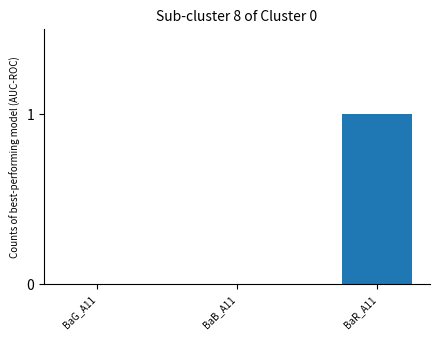

Is it true that the value at BaR_A11 is 0?

False